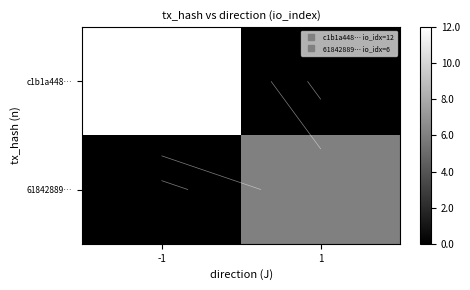

Count the 61842889… values in the range 0 to 6.

2